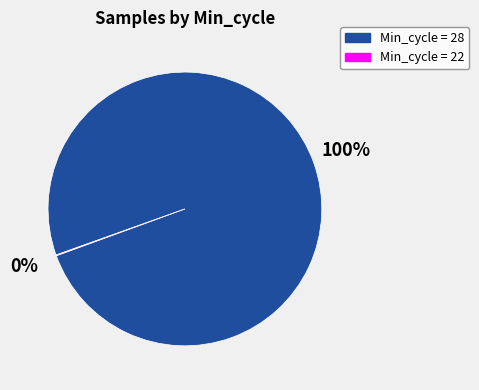

Is it true that Min_cycle = 28 is 89% of the pie?

False